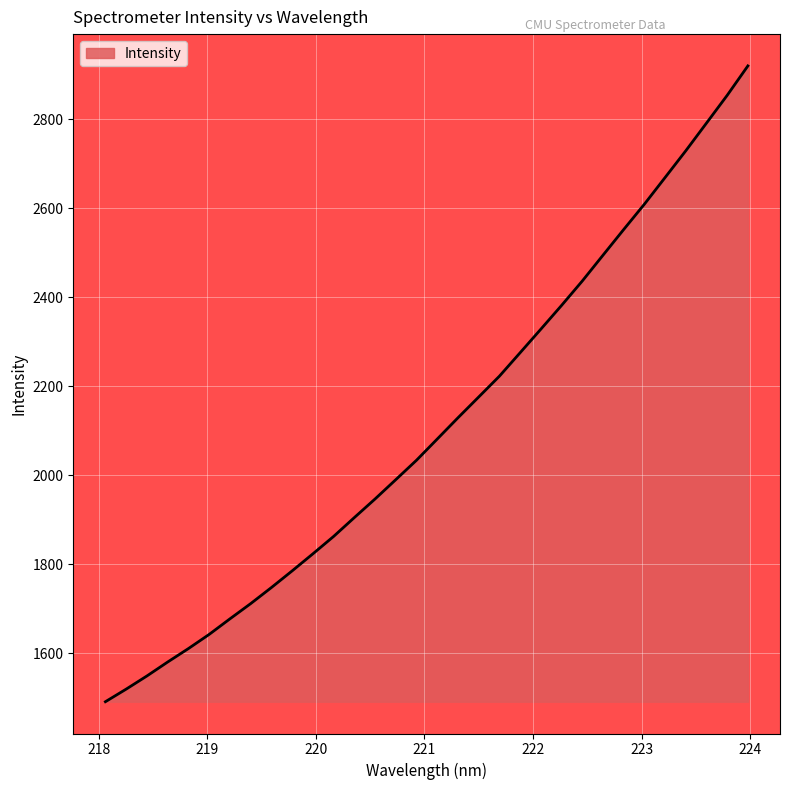

What is the maximum value shown in the chart?

2920.1